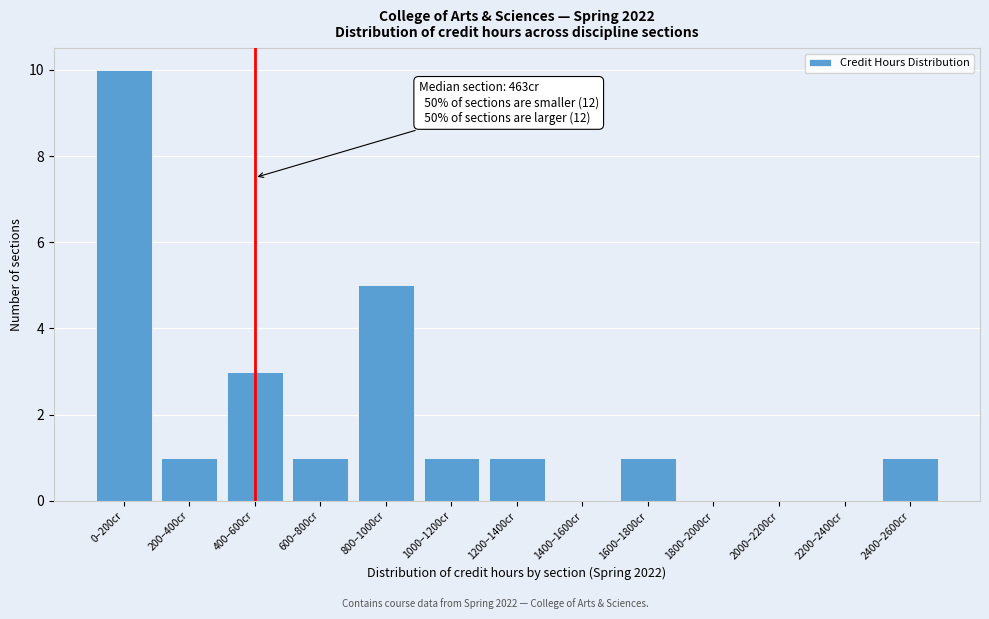

Reading right to left, extract all data points from this chart.

2400–2600cr=1	2200–2400cr=0	2000–2200cr=0	1800–2000cr=0	1600–1800cr=1	1400–1600cr=0	1200–1400cr=1	1000–1200cr=1	800–1000cr=5	600–800cr=1	400–600cr=3	200–400cr=1	0–200cr=10